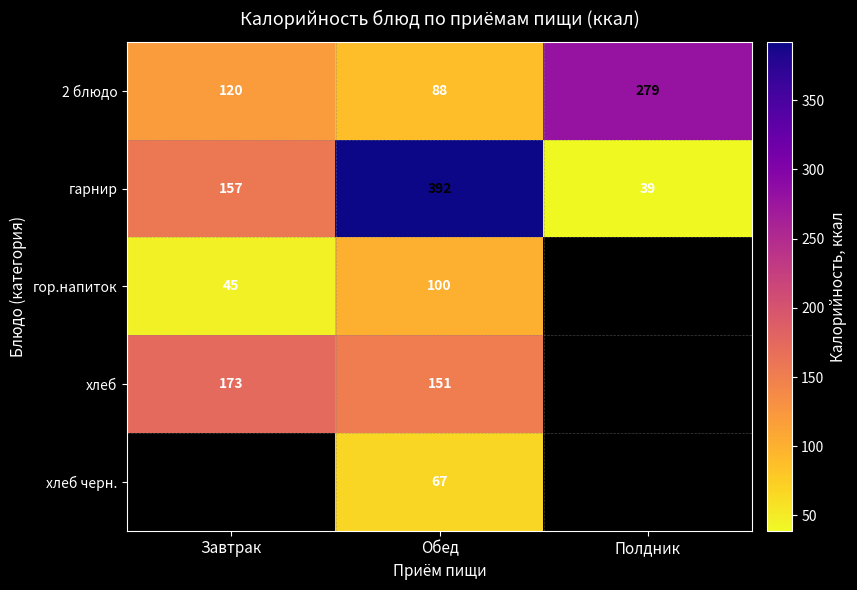

What value does the 2 блюдо series have at Завтрак?

120